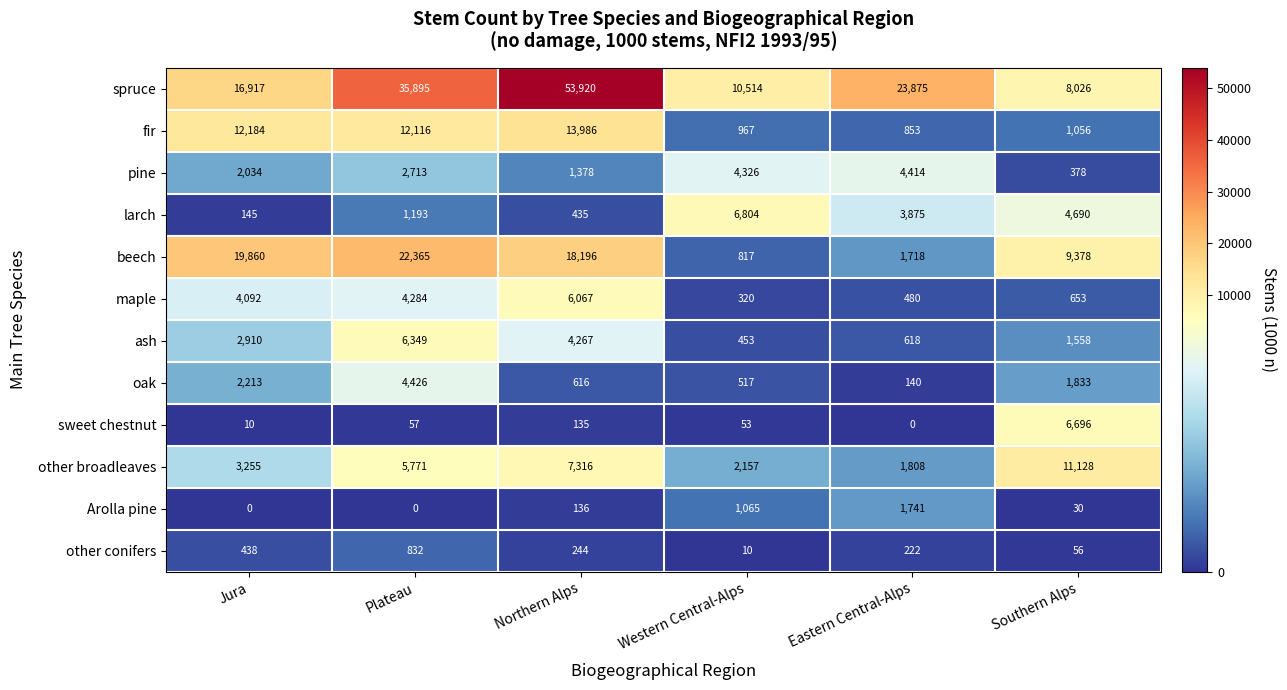

At which category is the sum across all series the highest?

Northern Alps